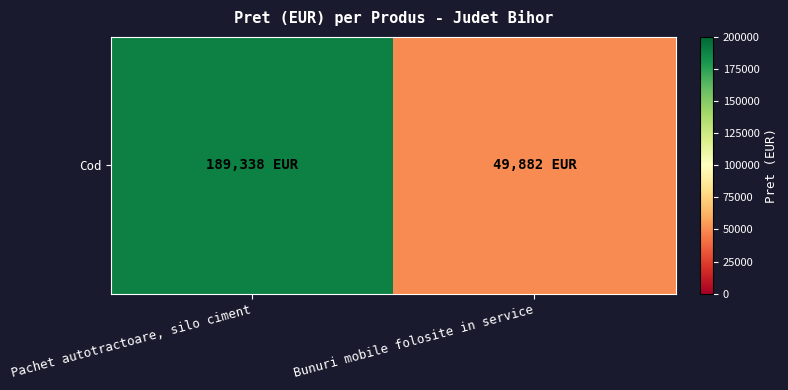

Reading right to left, list all the values displayed in this chart.

49882.0	189337.5